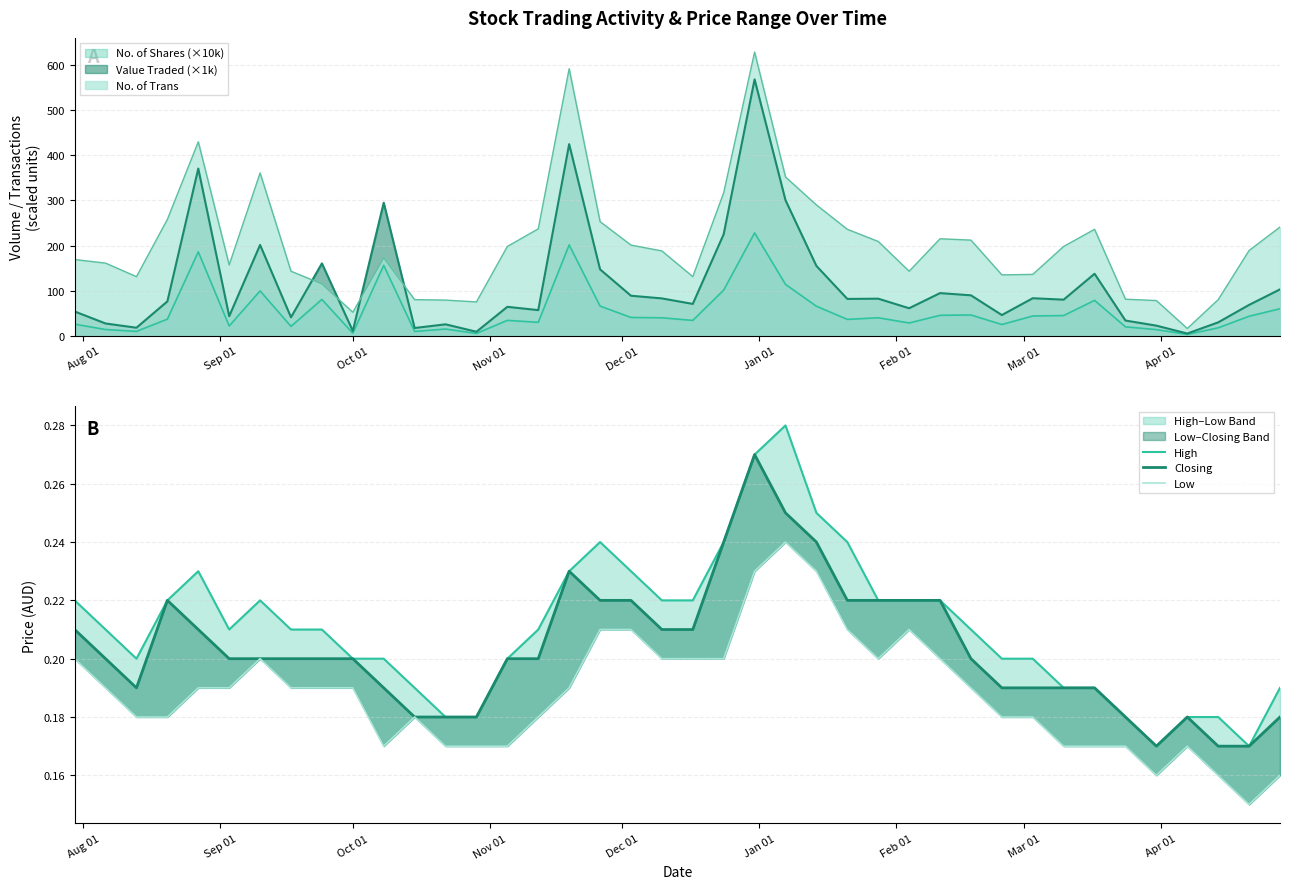

True or false: No. of Trans and Value Traded (×1k) intersect in this chart.

True